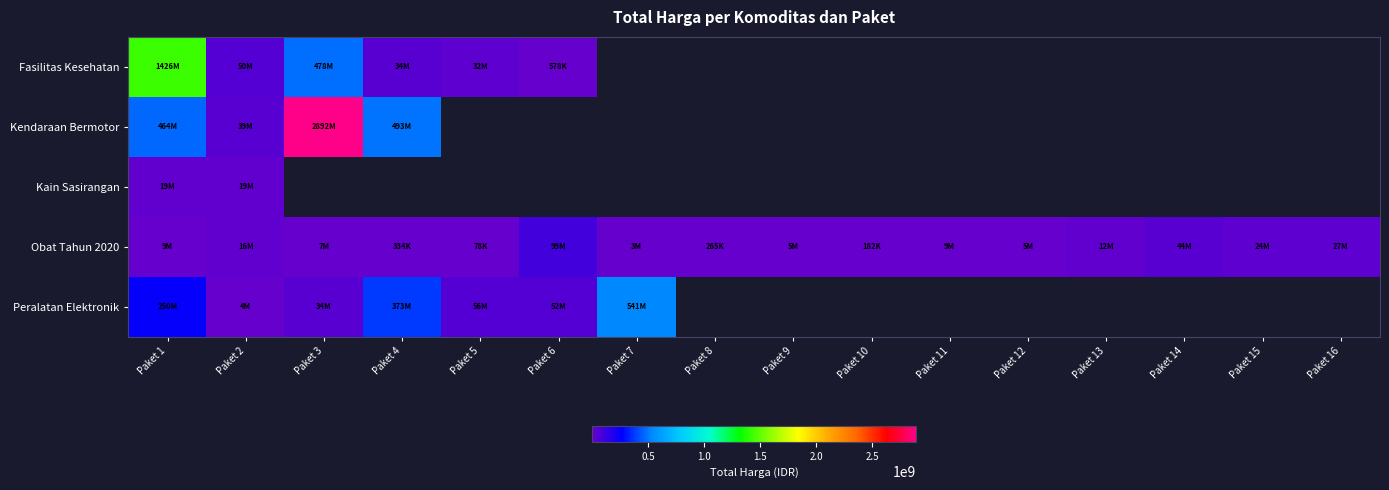

Rank the series at Paket 2 from lowest to highest value.

Peralatan Elektronik, Obat Tahun 2020, Kain Sasirangan, Kendaraan Bermotor, Fasilitas Kesehatan